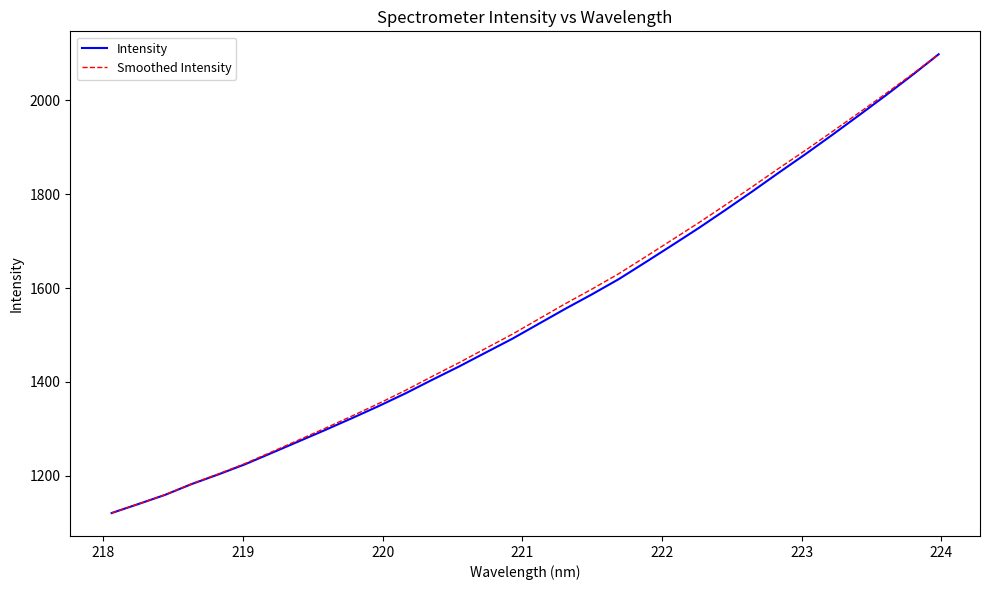

What is the highest value of the Smoothed Intensity series?

2097.6